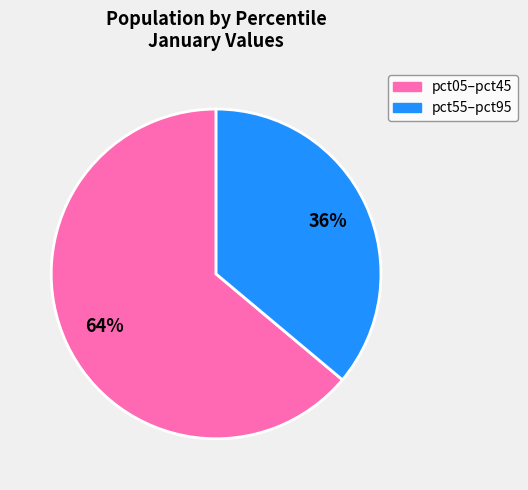

To the nearest percent, what is the difference between the largest and smallest slice percentages?

28%